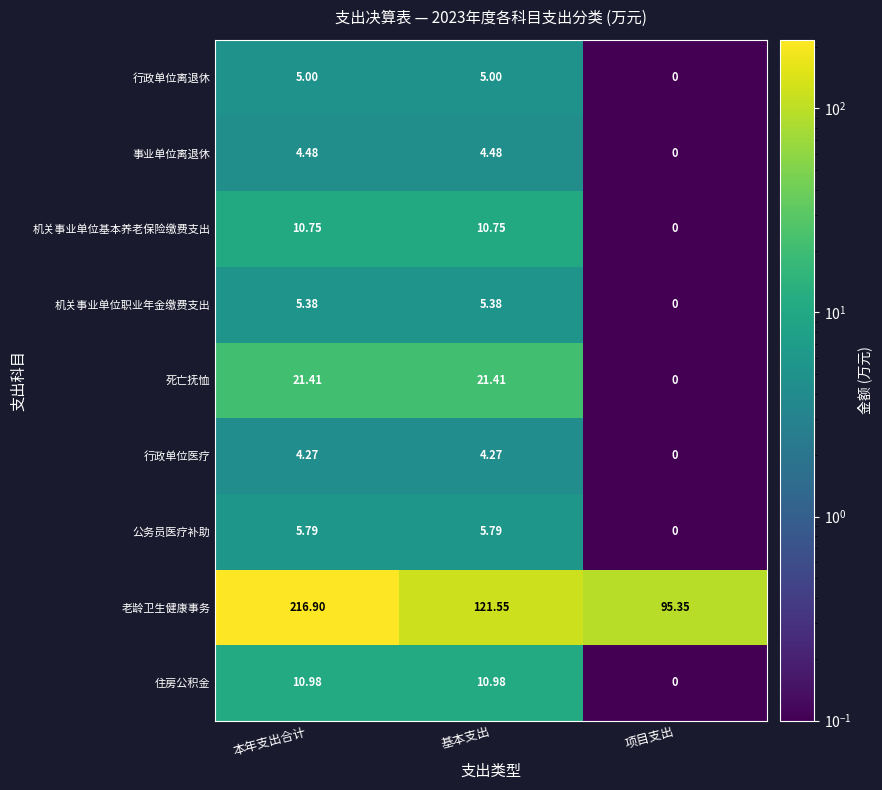

Rank the series by their maximum value, from highest to lowest.

老龄卫生健康事务, 死亡抚恤, 住房公积金, 机关事业单位基本养老保险缴费支出, 公务员医疗补助, 机关事业单位职业年金缴费支出, 行政单位离退休, 事业单位离退休, 行政单位医疗